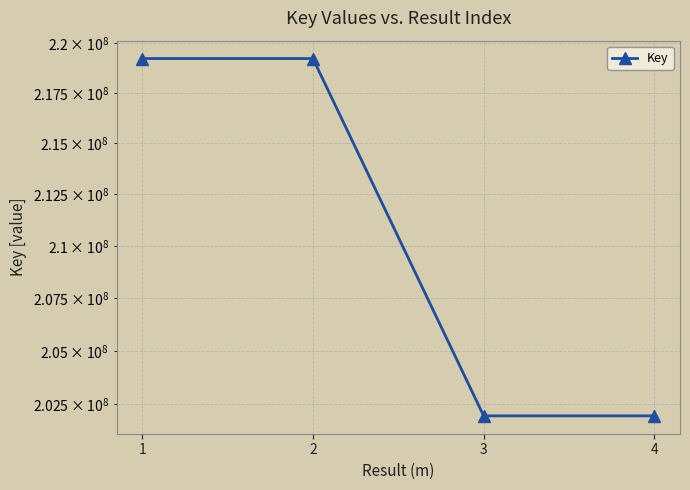

How many lines are shown in the chart?

1